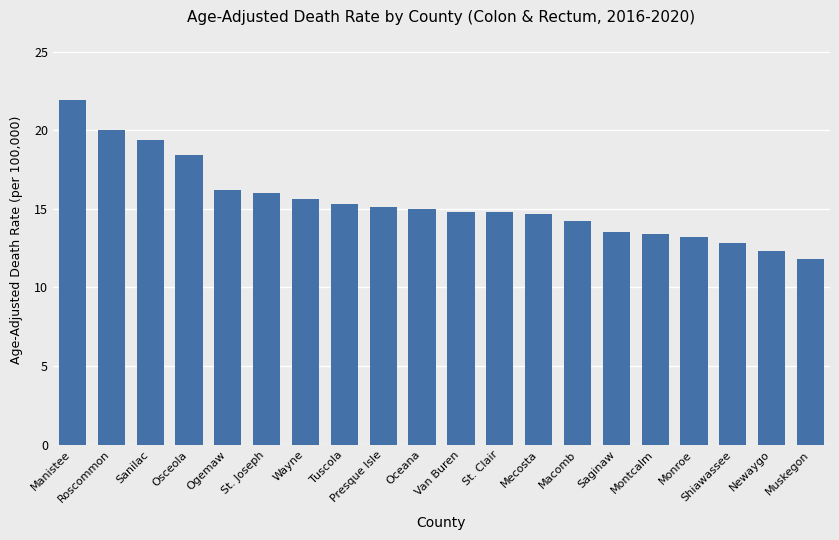

Is it true that the value at Osceola is 29.5?

False